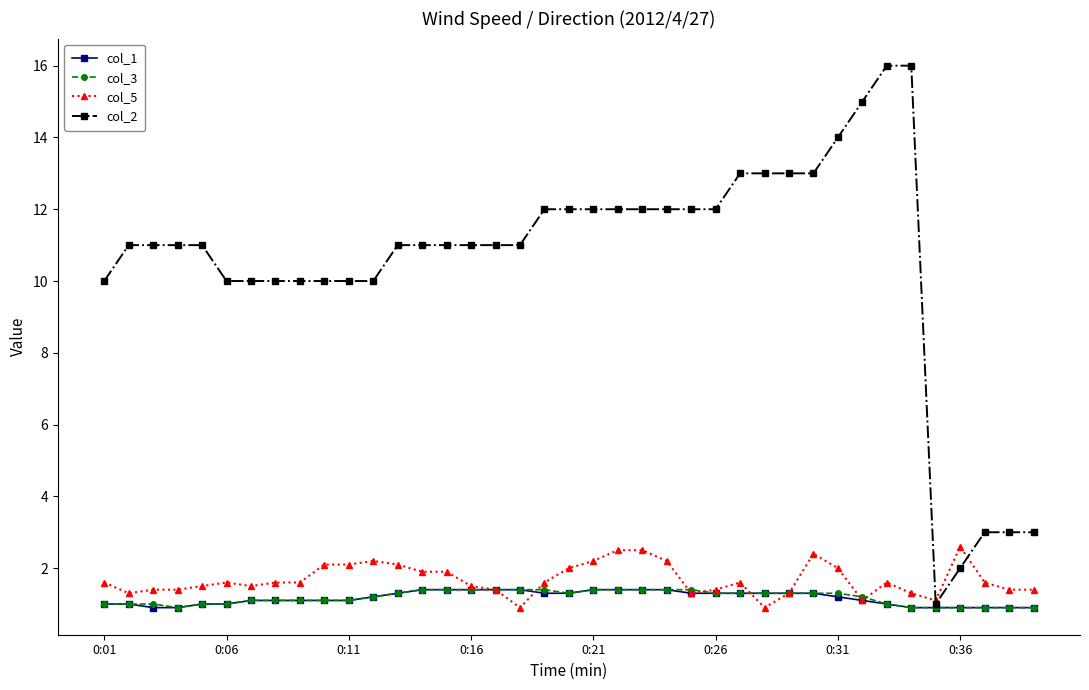

True or false: col_5 has more than 0 points higher than both neighbors.

True